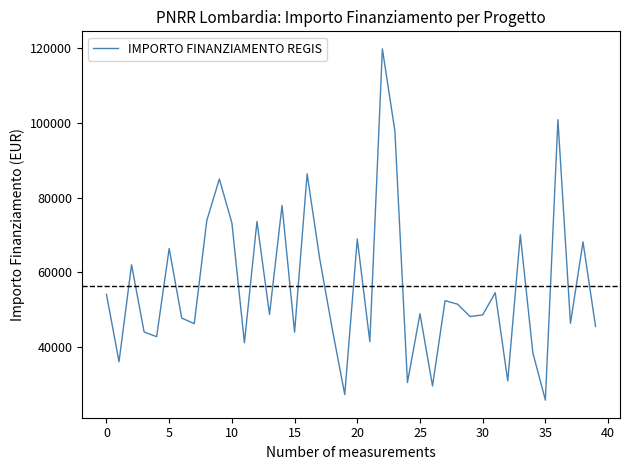

How many lines are shown in the chart?

1